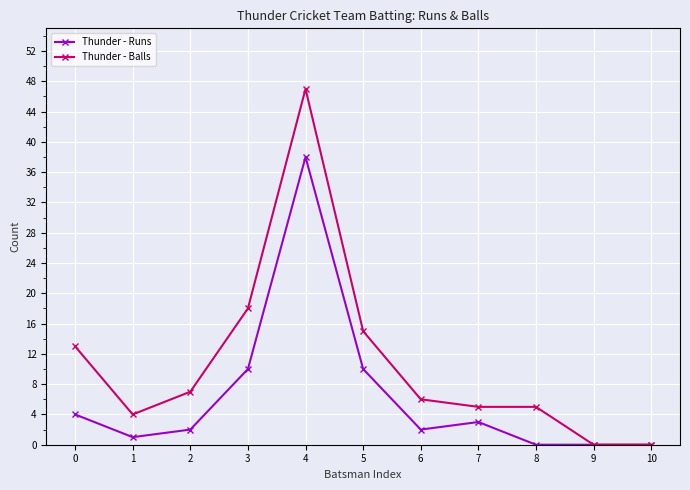

At which label is Thunder - Balls closest to 23?

3